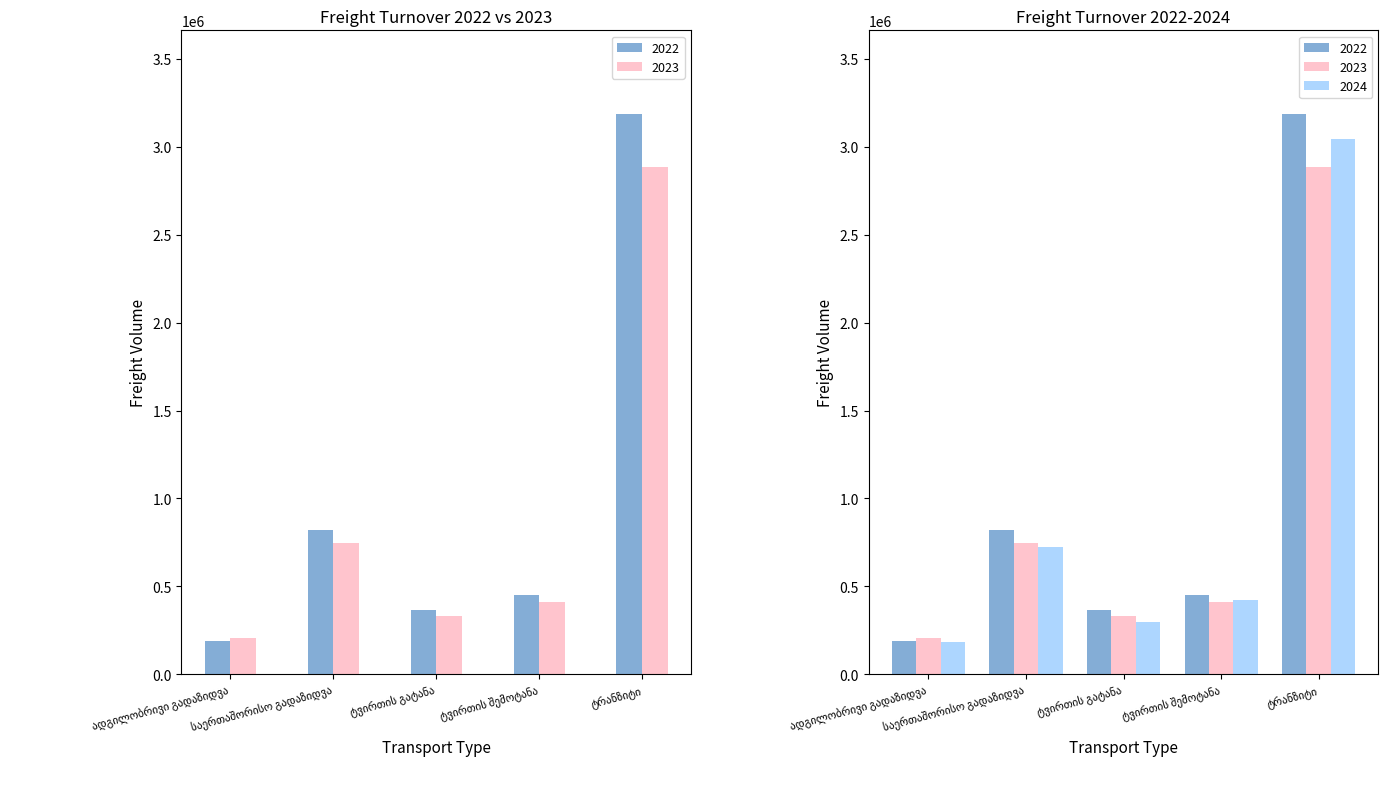

At which label is 2024 closest to 1613207?

საერთაშორისო გადაზიდვა